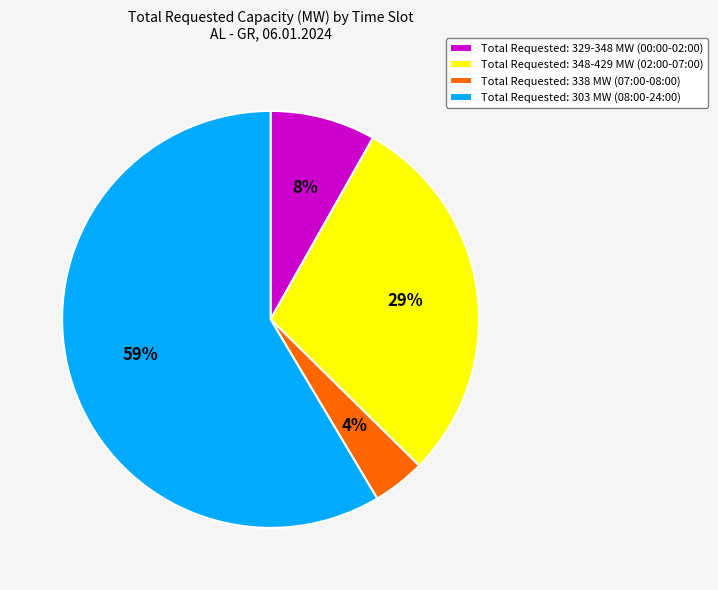

Which slice is the smallest?

Total Requested: 338 MW (07:00-08:00)